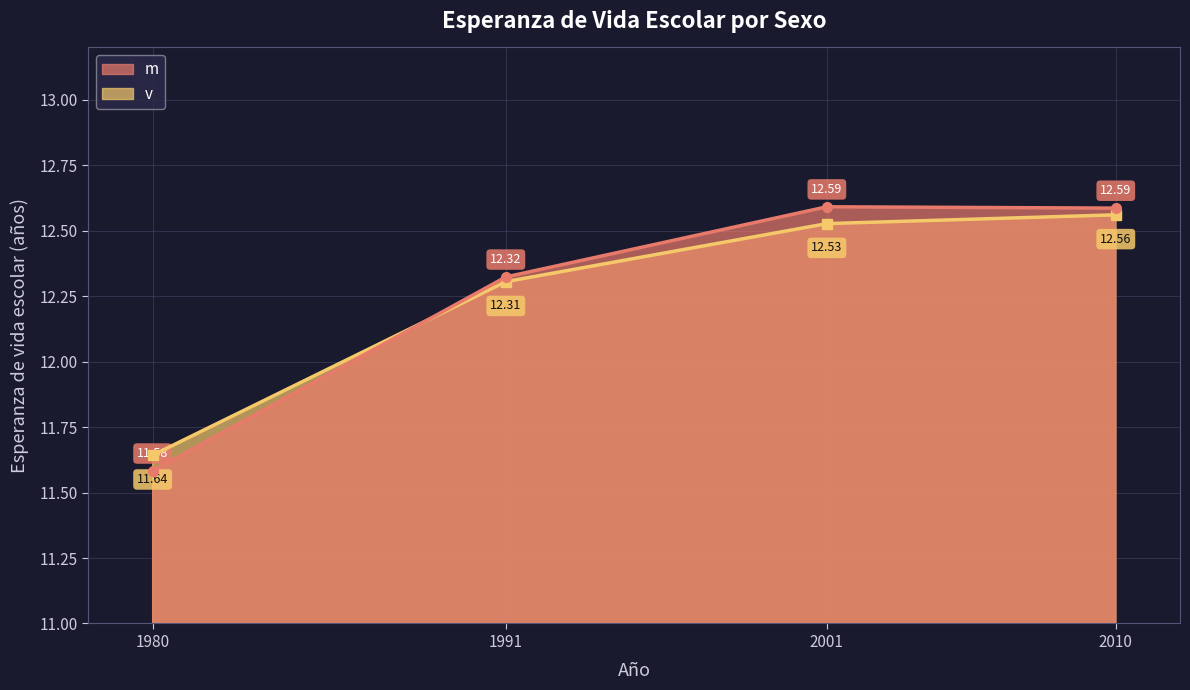

What is the highest value of the v series?

12.6